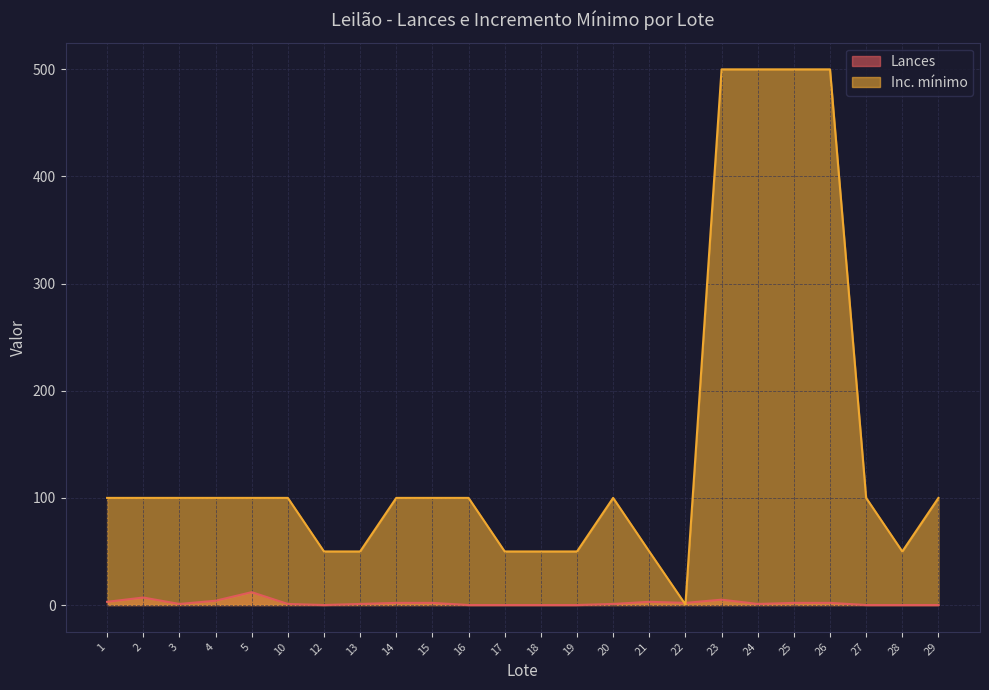

Where does the Lances series first go above 1?

1